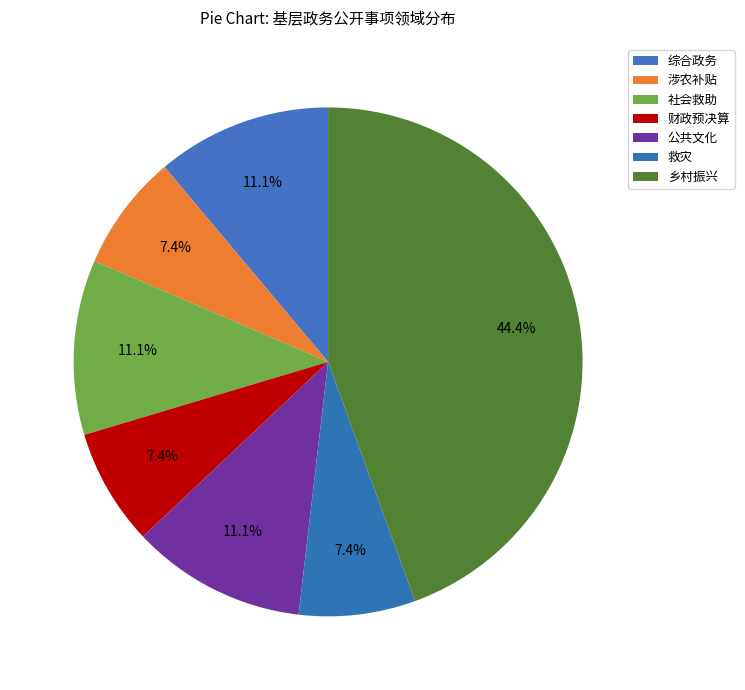

How many slices are in this pie chart?

7